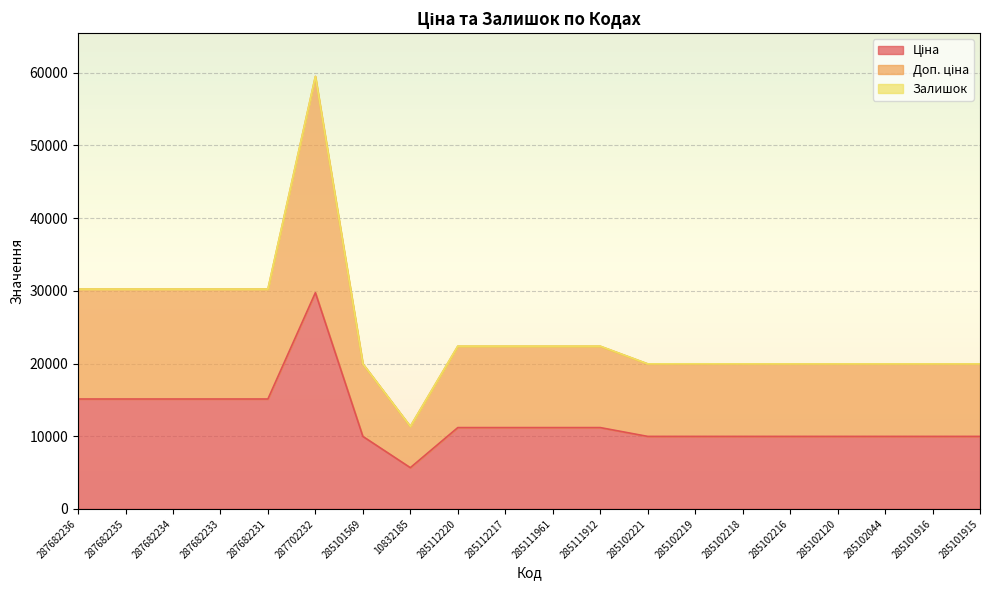

Does the chart have visible grid lines?

Yes